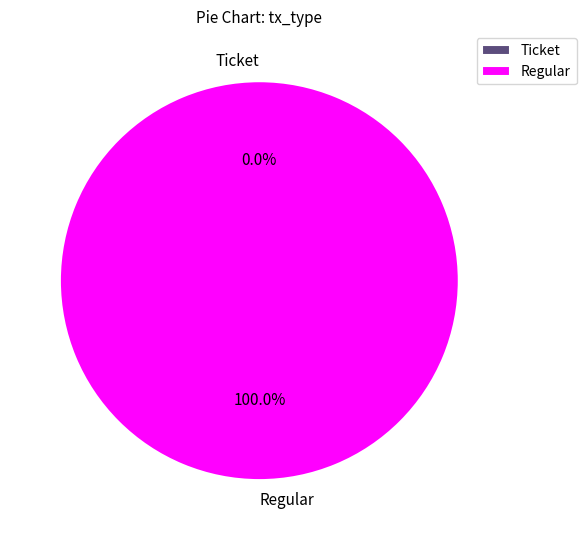

Between Ticket and Regular, which is larger?

Regular